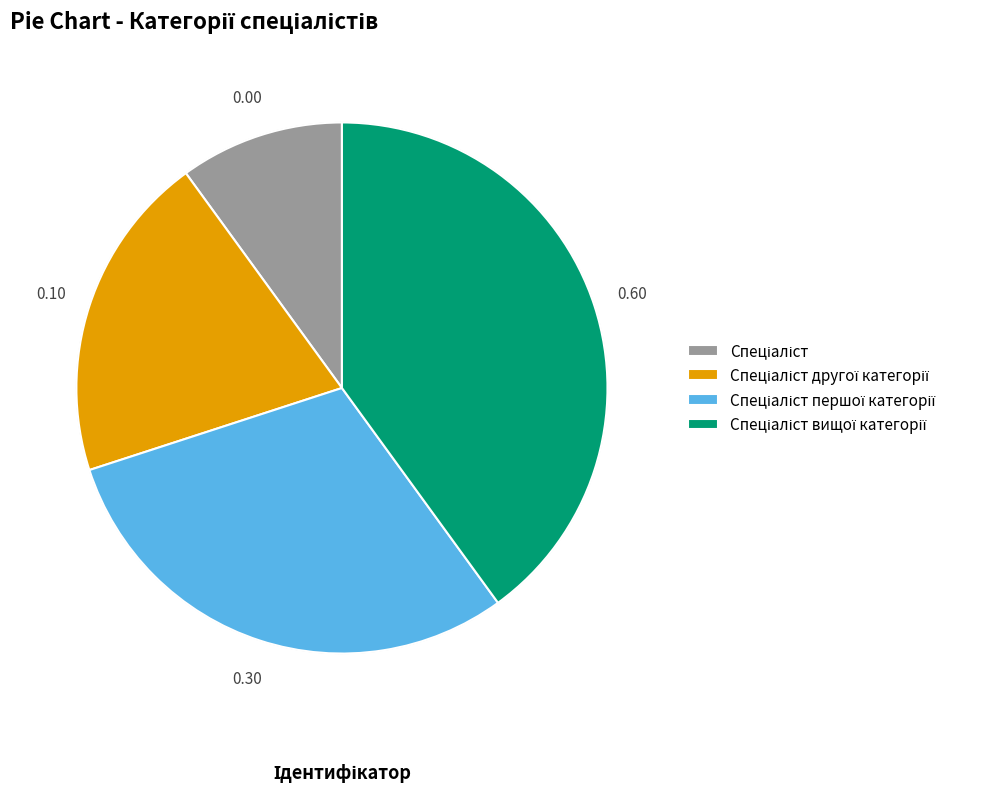

How many segments does this pie chart have?

4